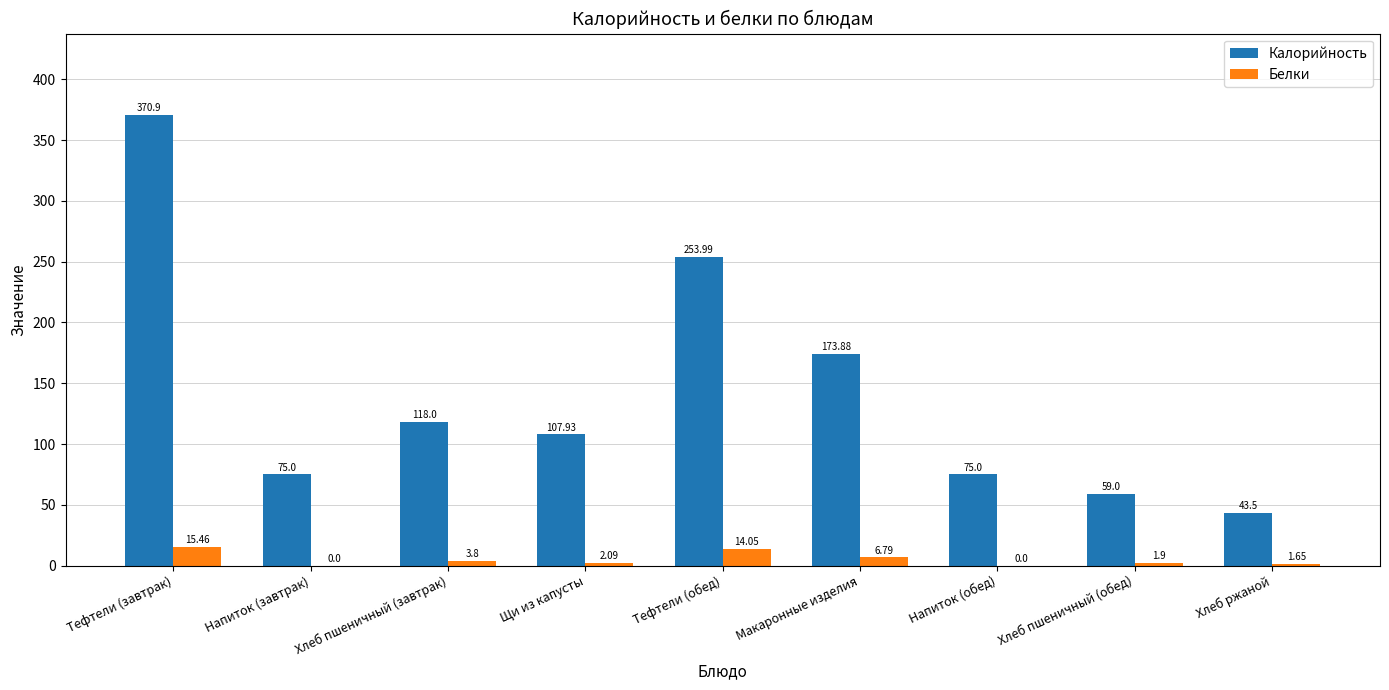

What is the sum of all Калорийность values?

1277.2